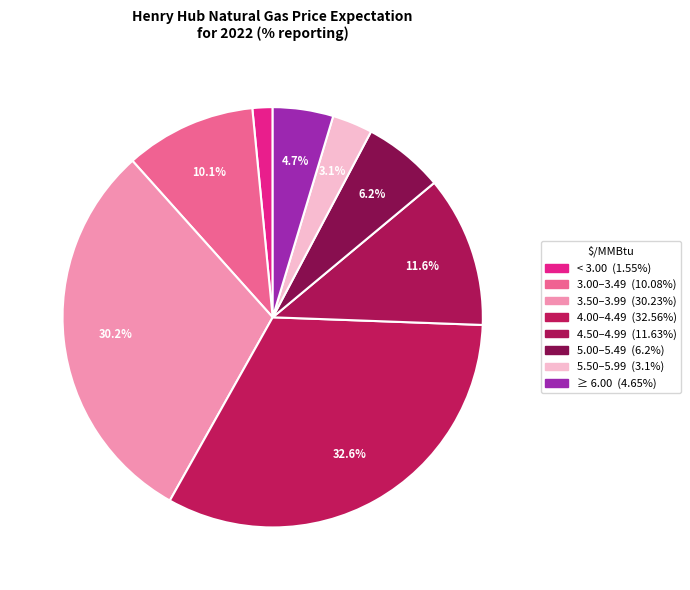

Which slice is the largest?

4.00–4.49